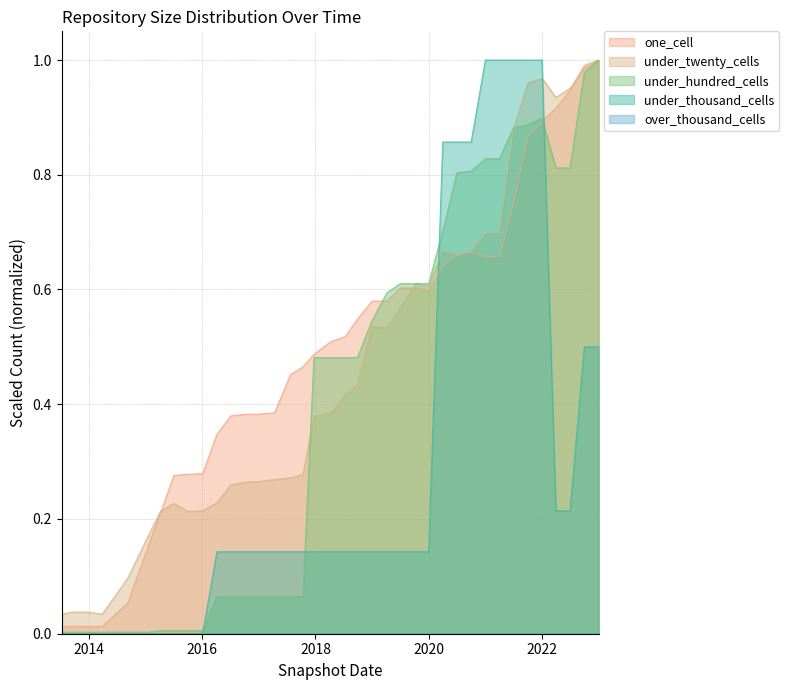

Which series ends up on top after the final intersection of under_hundred_cells and one_cell?

one_cell